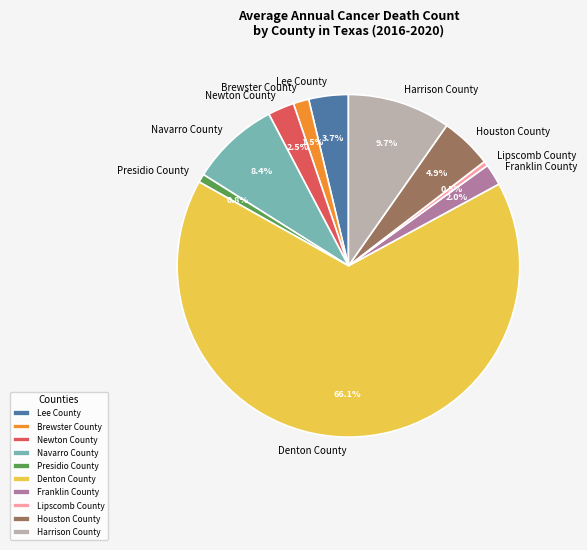

Count the number of slices in the pie.

10